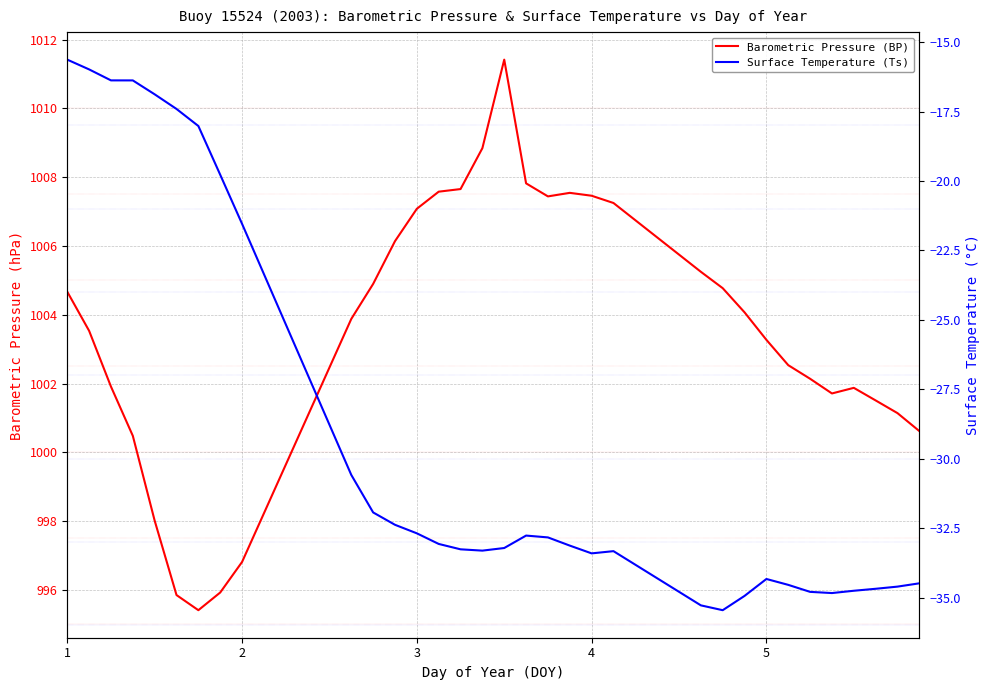

How many data points in Surface Temperature (Ts) are less than -33?

18